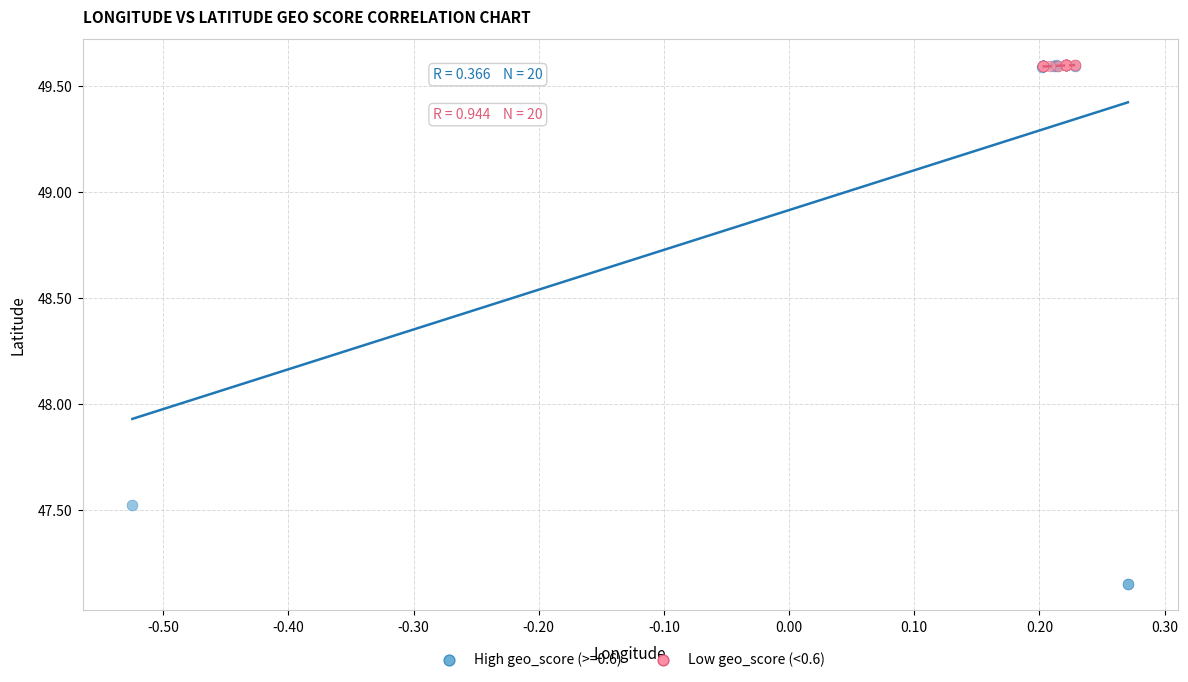

Which series has the largest Y range (max minus min)?

High geo_score (>=0.6)